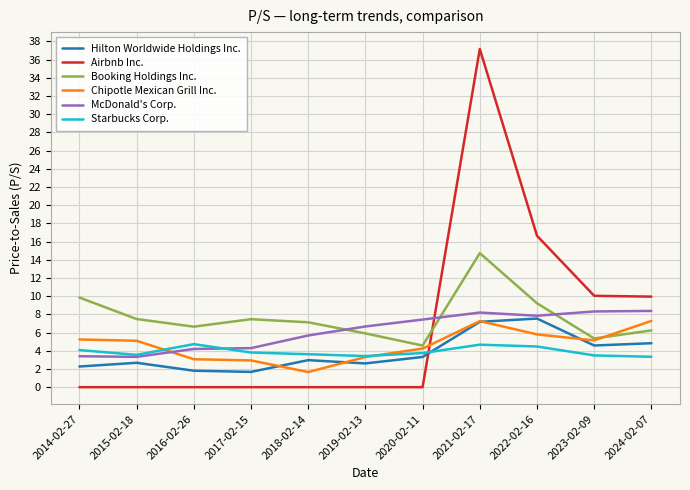

How many values in the Hilton Worldwide Holdings Inc. series are below 2?

2